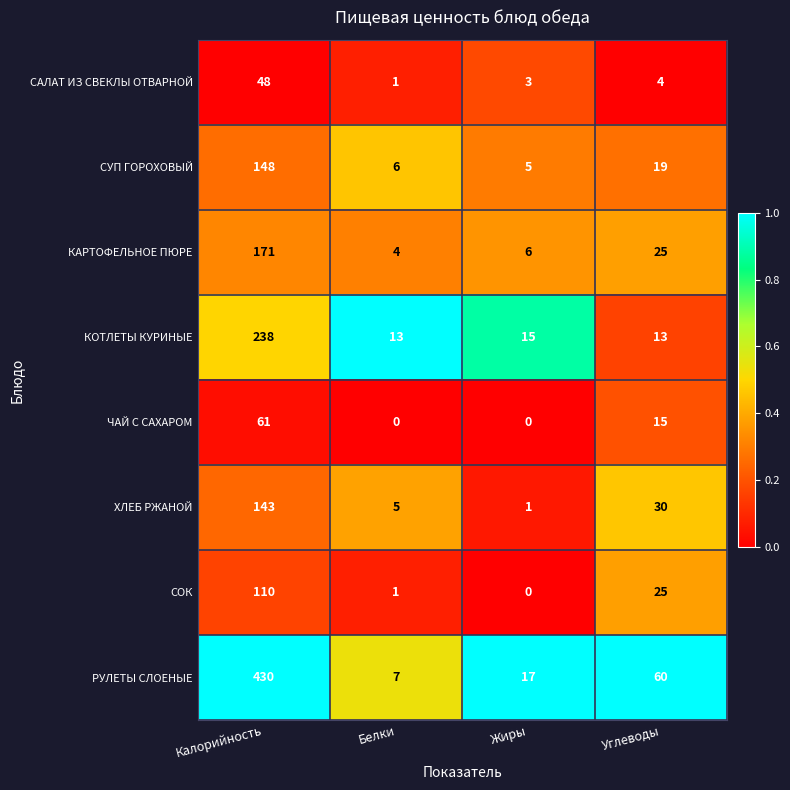

The СОК series shows 36 at Углеводы. True or false?

False